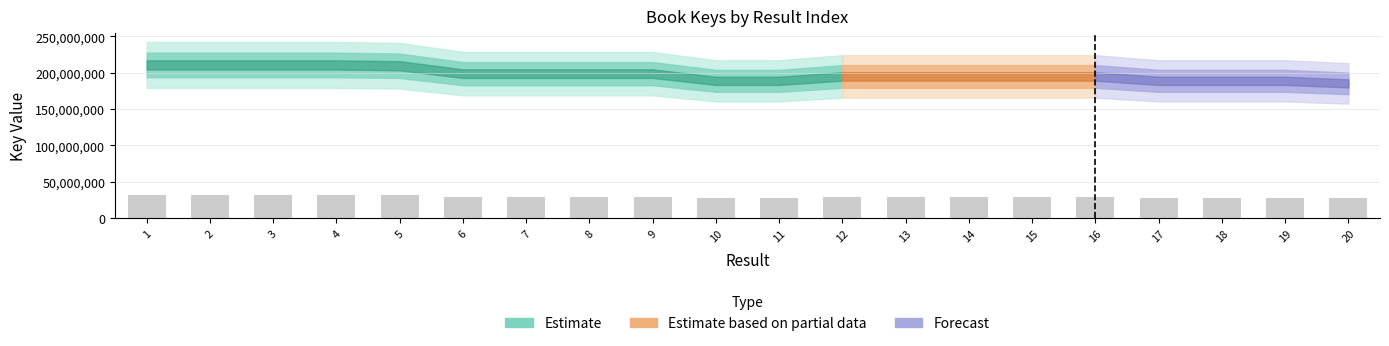

Where does the data first go above 29243079?

1